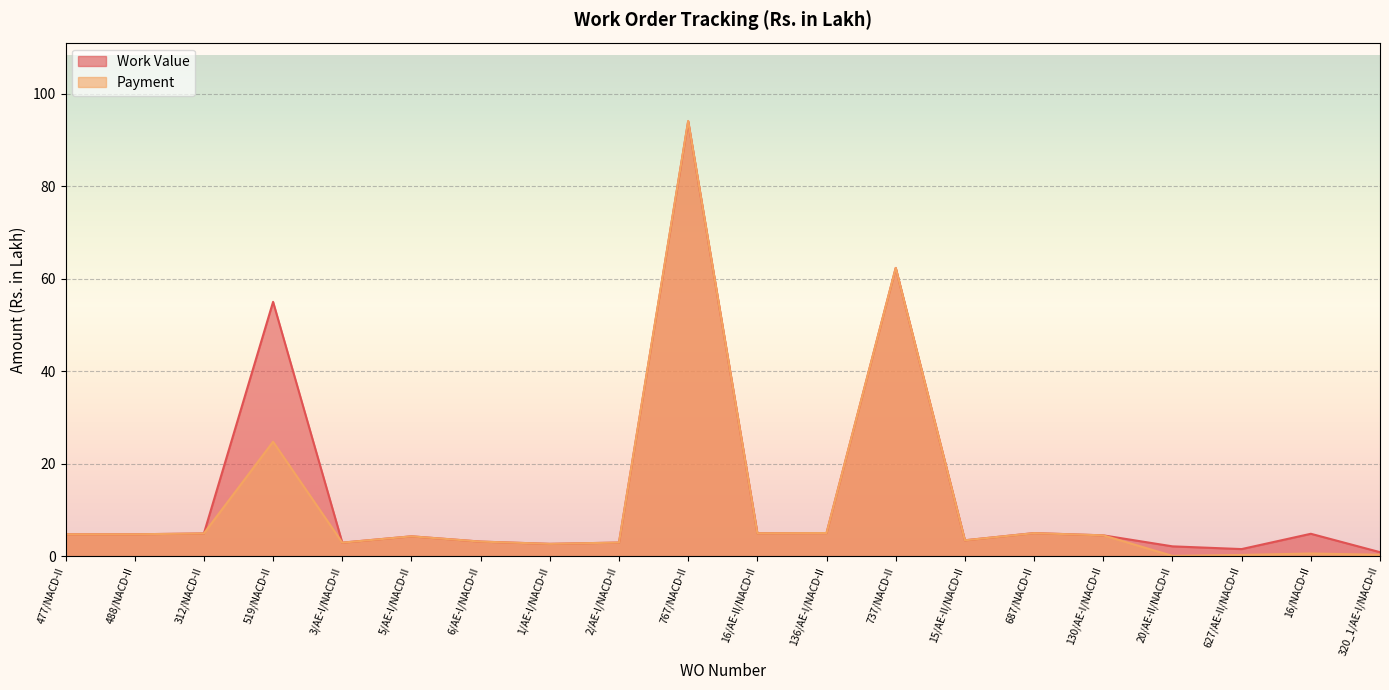

Is the value of Work Value at 488/NACD-II greater than the value of Payment at 687/NACD-II?

No